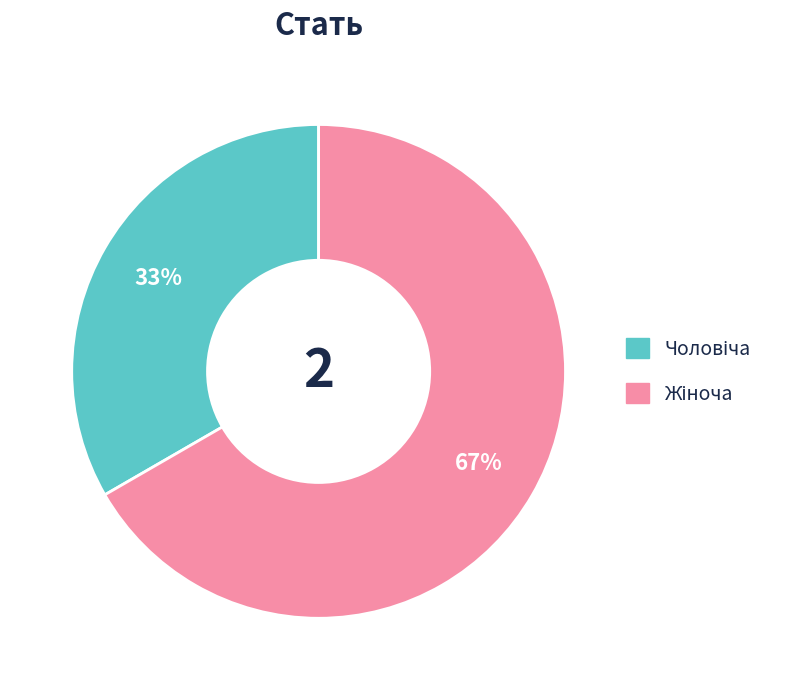

To the nearest percent, what is the average slice percentage?

50%